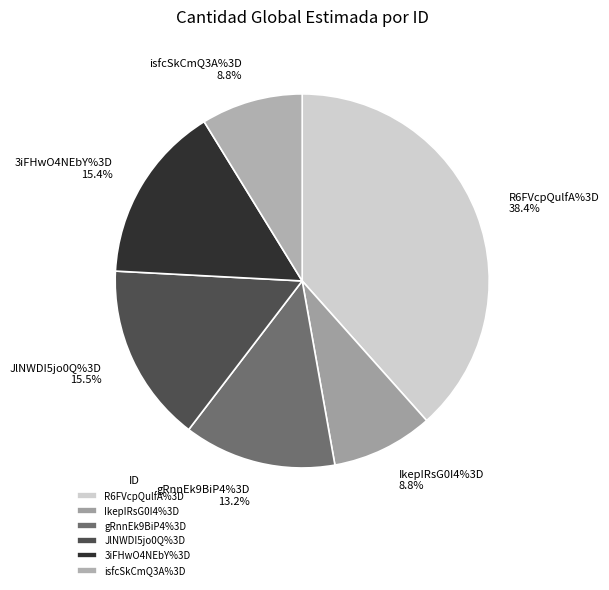

What percentage is NOT represented by IkepIRsG0I4%3D?

91.2%